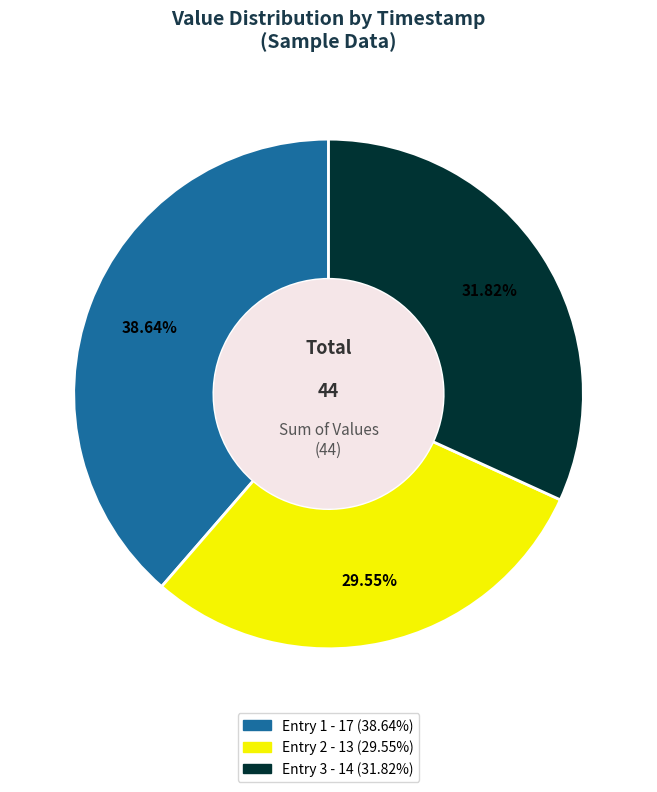

Is there any slice that represents more than half of the pie?

No